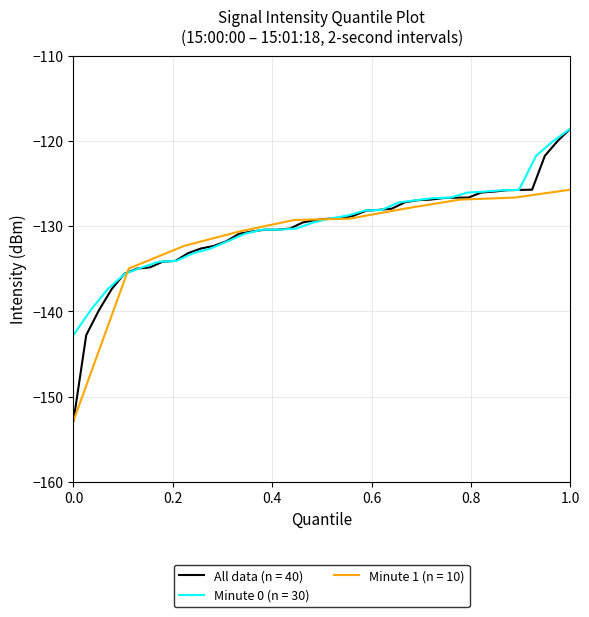

Is it true that All data (n = 40) equals -260.2 at 0.0?

False